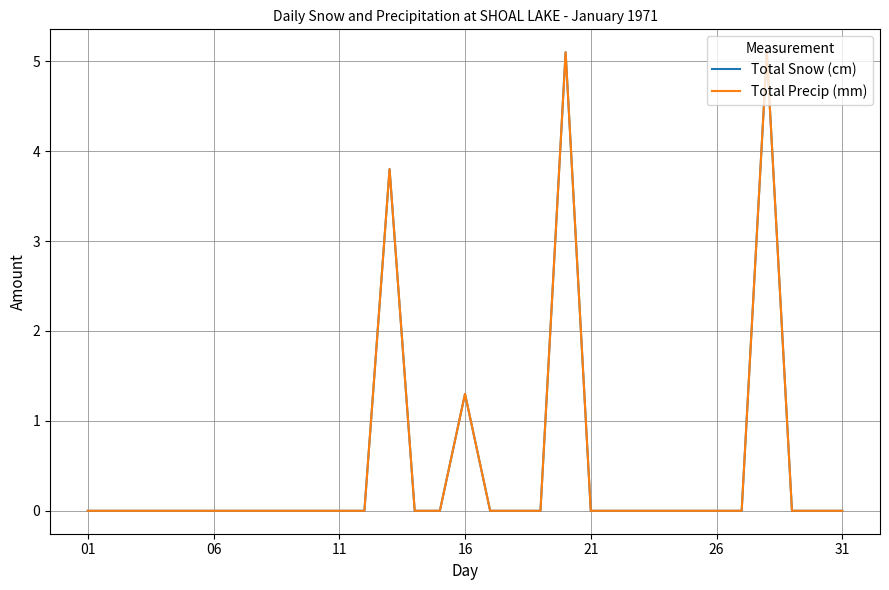

What is the difference between the maximum and minimum values in the Total Snow (cm) series?

5.1